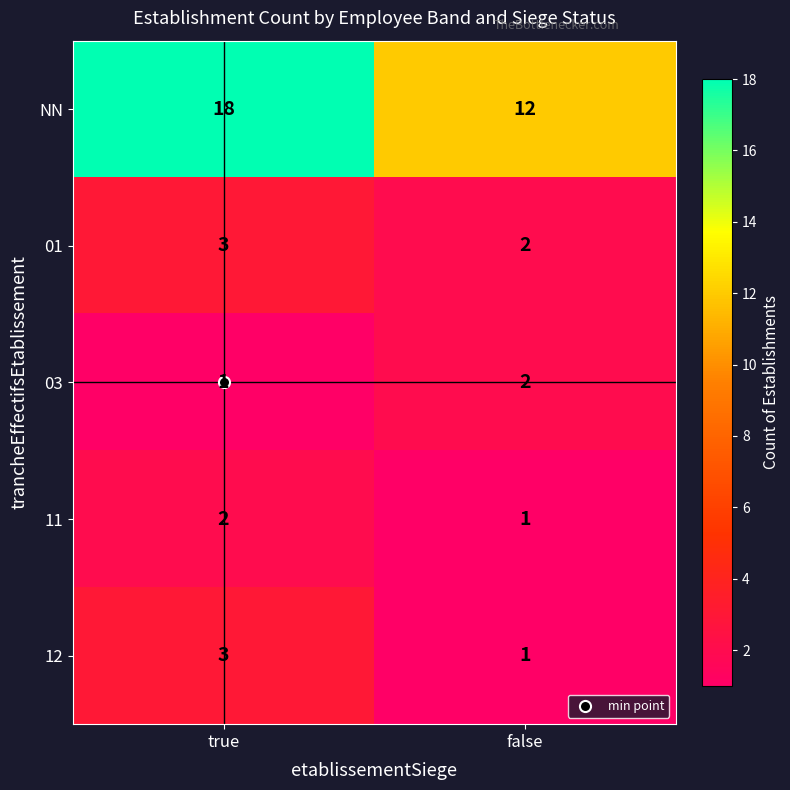

What is the sum of the 01 values at false and true?

5